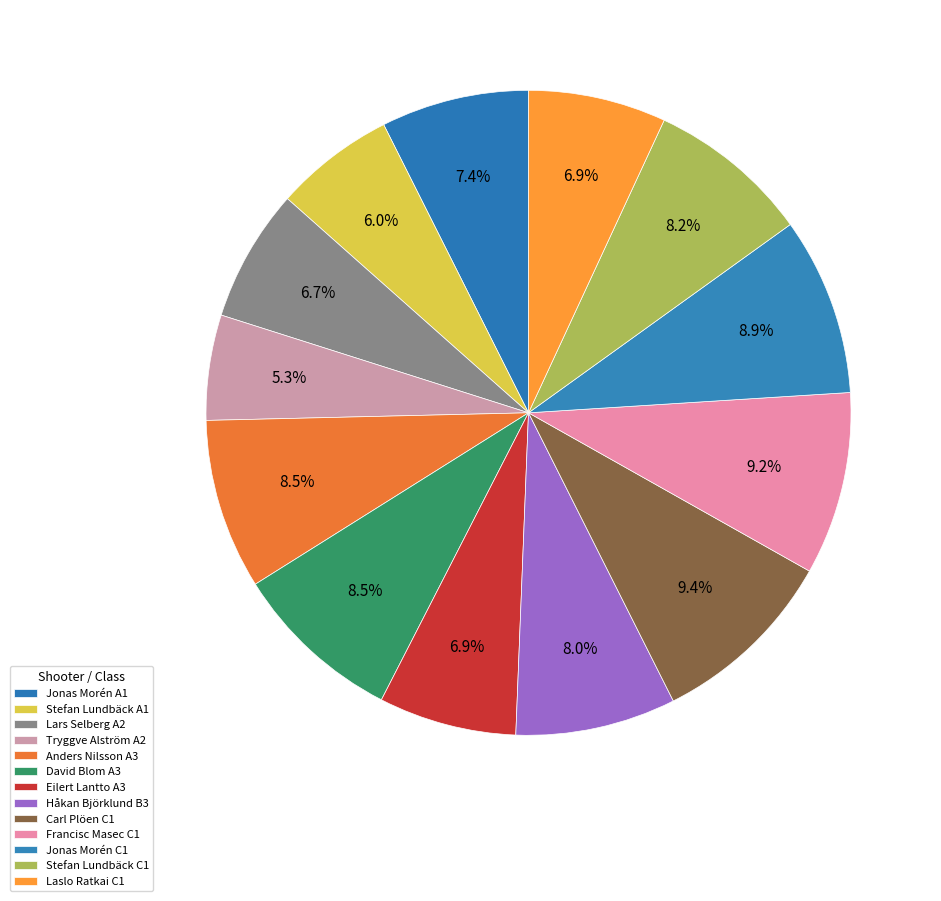

What is the largest slice in the pie chart?

Carl Plöen C1